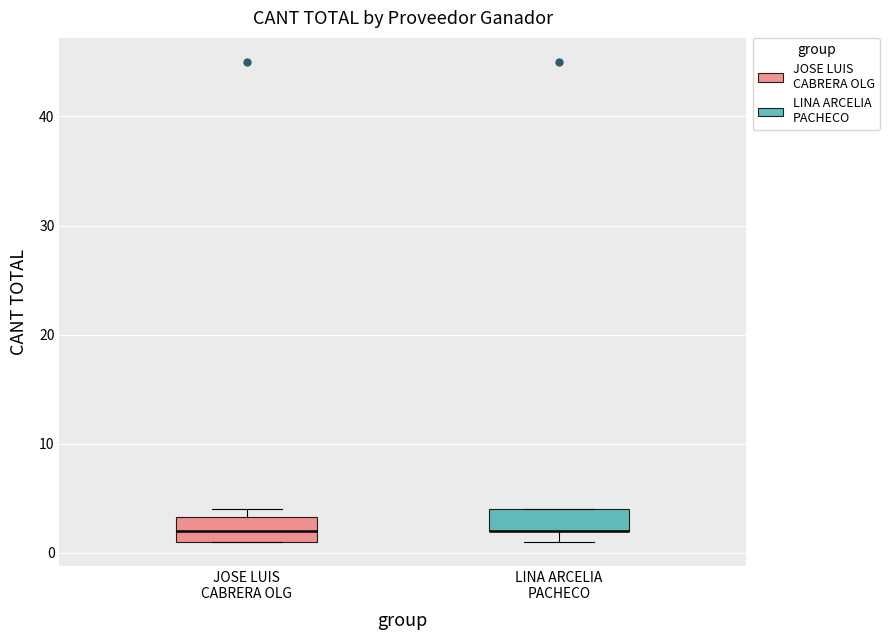

Reading left to right, transcribe this box plot: for each box, give where its median line is, the range the box spans, and where its two whiskers end, as read against the y-axis. The values are not printed on the chart, so give them approximately, as read against the axis.

JOSE LUIS CABRERA OLG: median 2, box 1 to 3, whiskers 1 to 4
LINA ARCELIA PACHECO: median 2 (drawn on the box's lower edge), box 2 to 4, whiskers 1 to 4